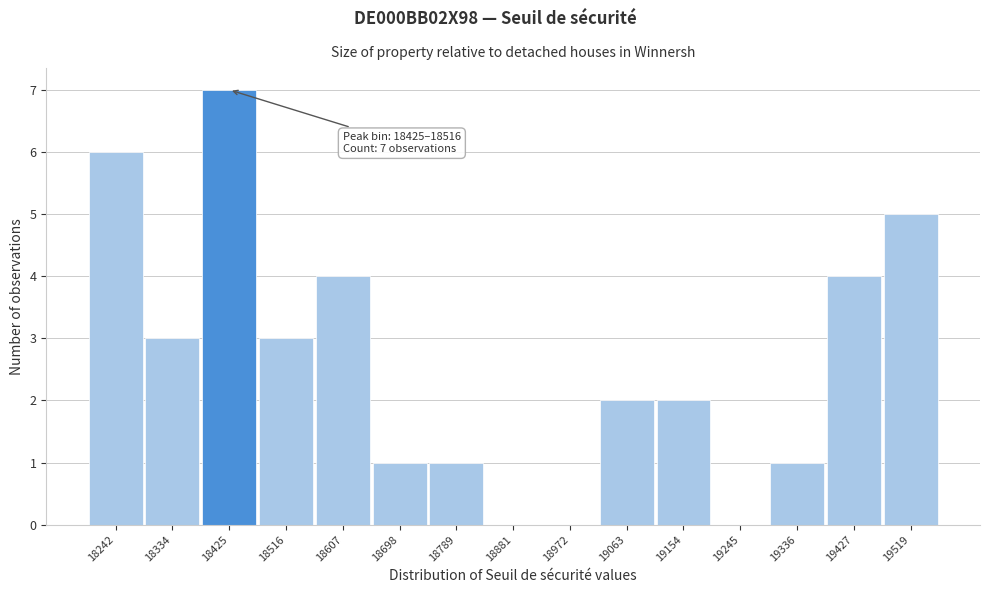

Reading left to right, list all the values displayed in this chart.

18242=6	18334=3	18425=7	18516=3	18607=4	18698=1	18789=1	18881=0	18972=0	19063=2	19154=2	19245=0	19336=1	19427=4	19519=5